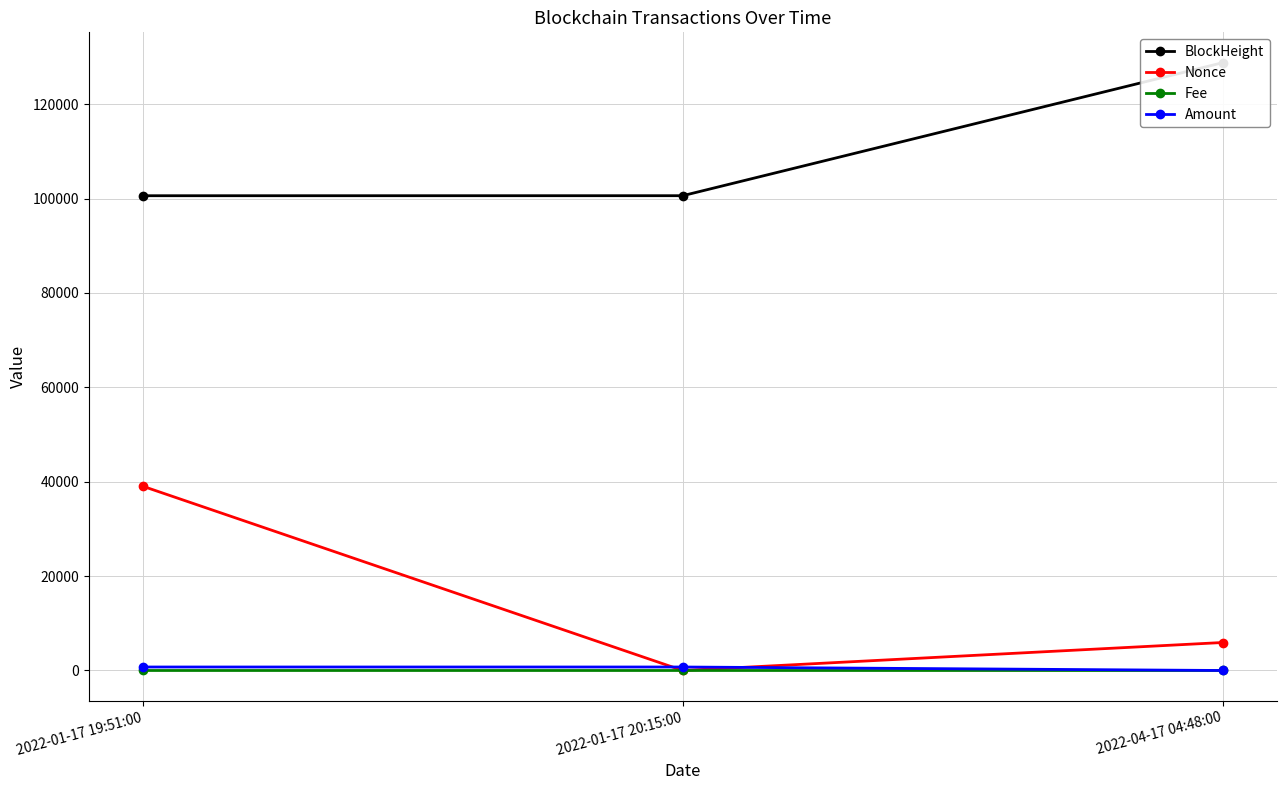

What are all the series names shown in the legend?

BlockHeight, Nonce, Fee, Amount